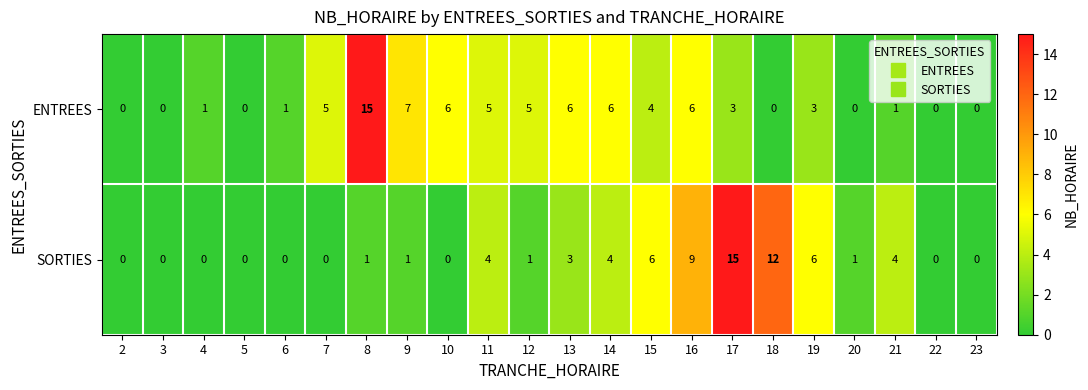

At 20, list the series in order from largest to smallest.

SORTIES, ENTREES